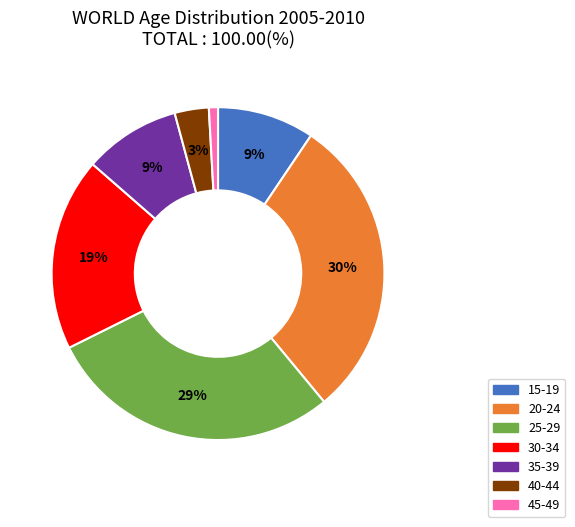

Combined, do 25-29 and 30-34 account for over 50%?

No